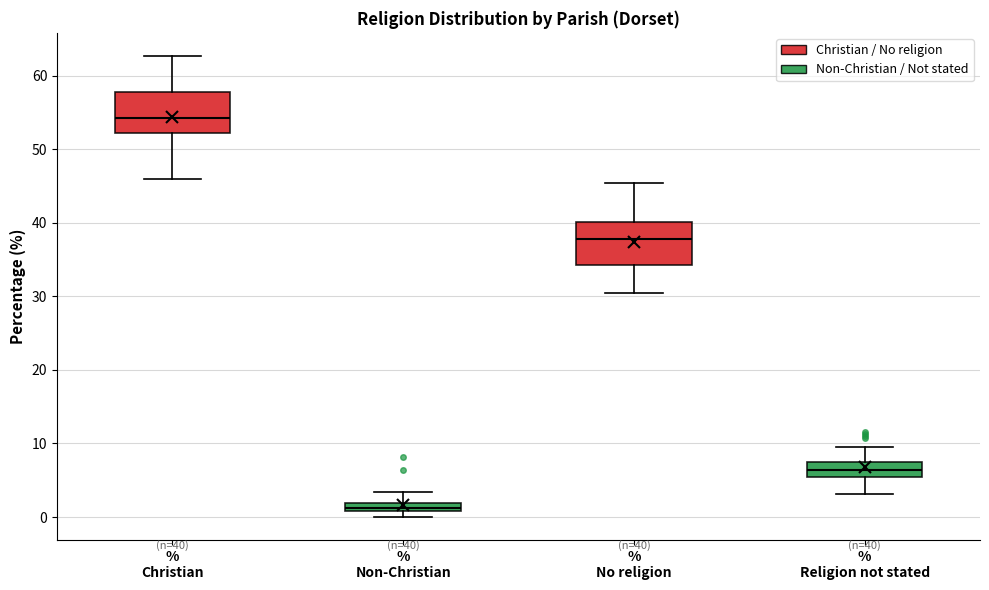

Which box's median line is the highest?

% Christian